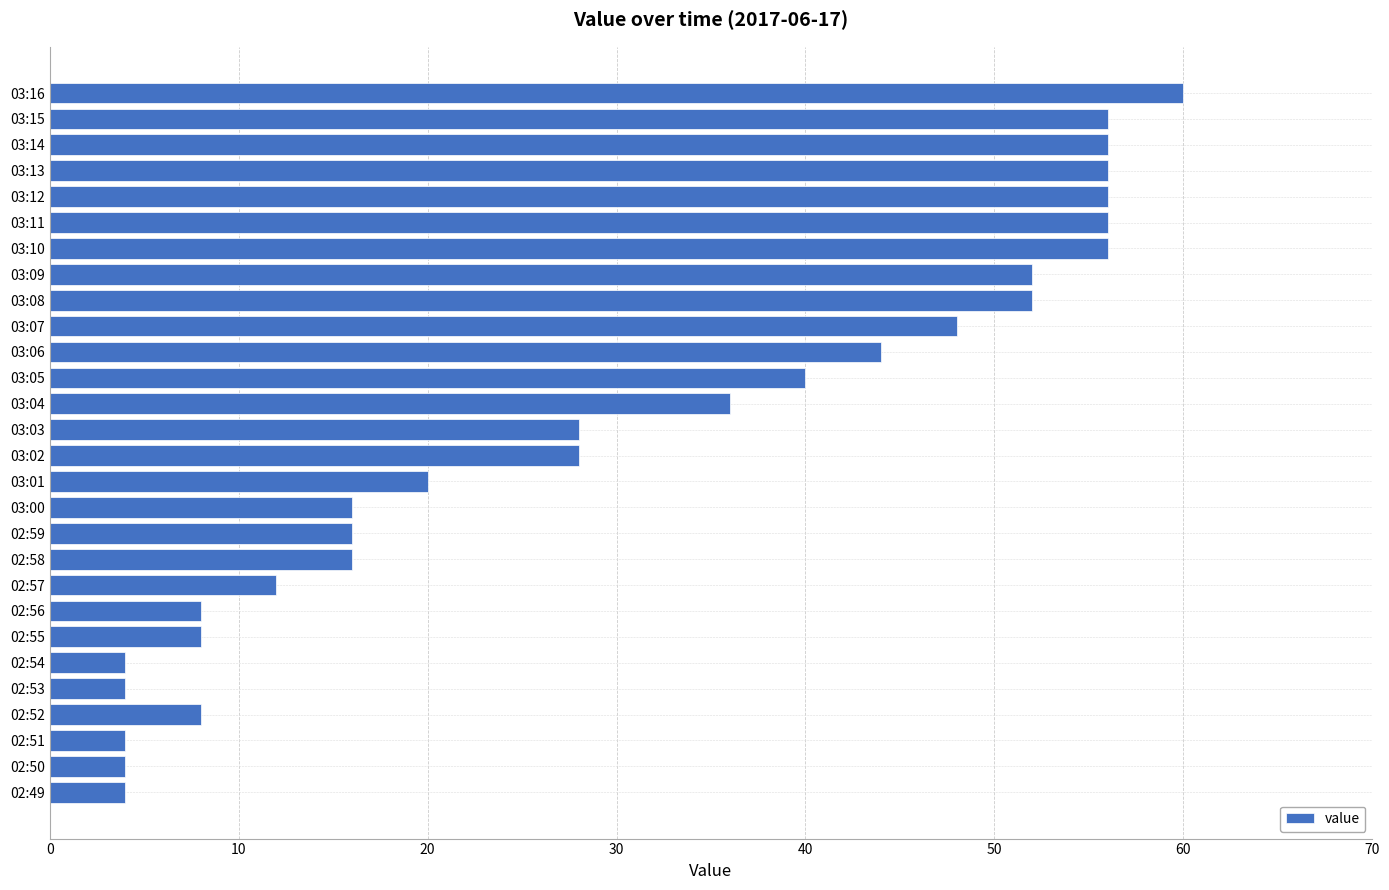

Reading bottom to top, transcribe all the data shown in this chart.

02:49=4	02:50=4	02:51=4	02:52=8	02:53=4	02:54=4	02:55=8	02:56=8	02:57=12	02:58=16	02:59=16	03:00=16	03:01=20	03:02=28	03:03=28	03:04=36	03:05=40	03:06=44	03:07=48	03:08=52	03:09=52	03:10=56	03:11=56	03:12=56	03:13=56	03:14=56	03:15=56	03:16=60